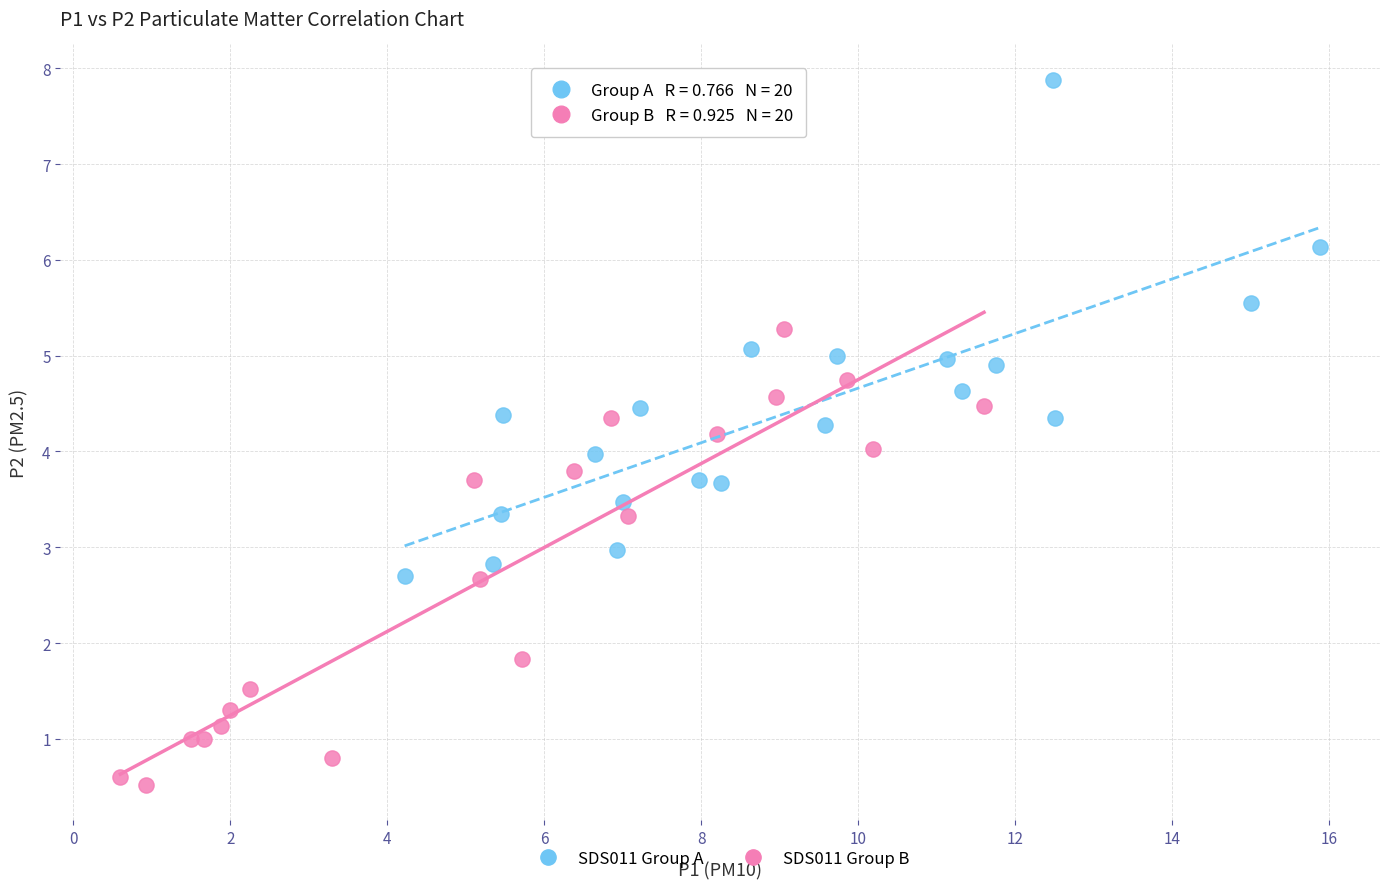

Which series contains the lowest Y value?

SDS011 Group B